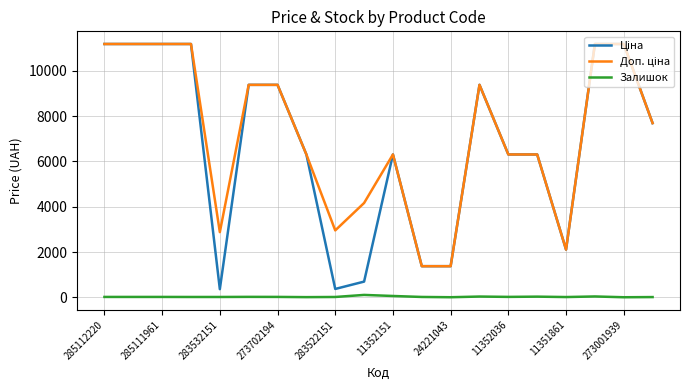

The Залишок series shows 4.0 at 24221043. True or false?

True